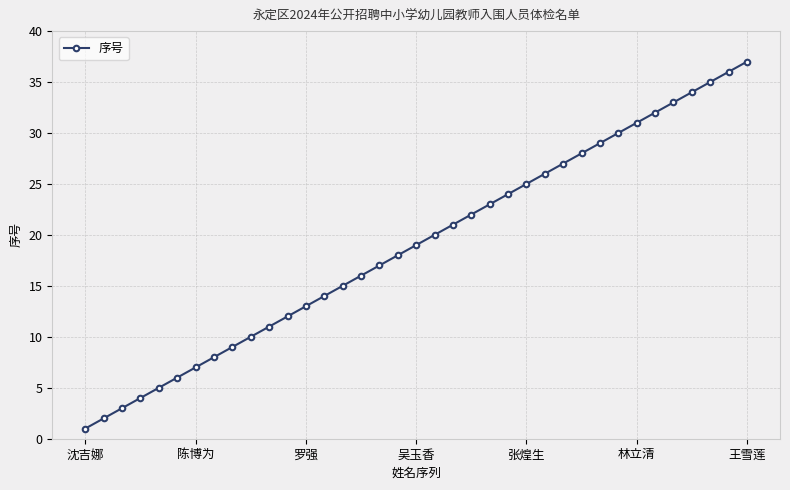

What is the sum of all values?

703